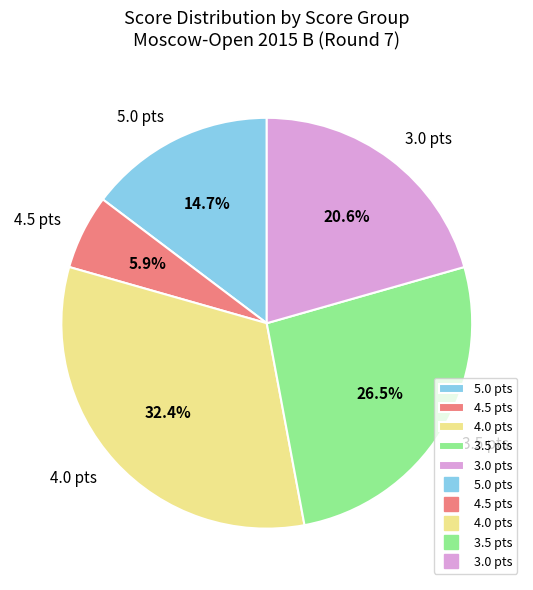

Between 5.0 pts and 3.5 pts, which is larger?

3.5 pts